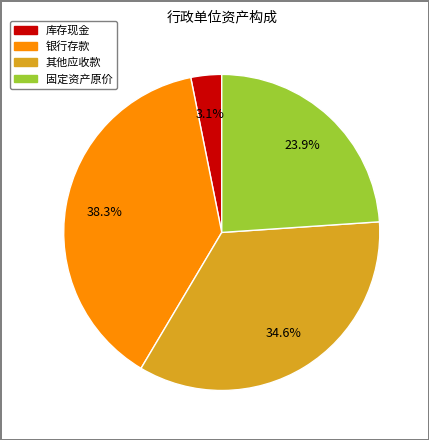

Approximately how many times larger is the value at 银行存款 compared to 固定资产原价?

1.6